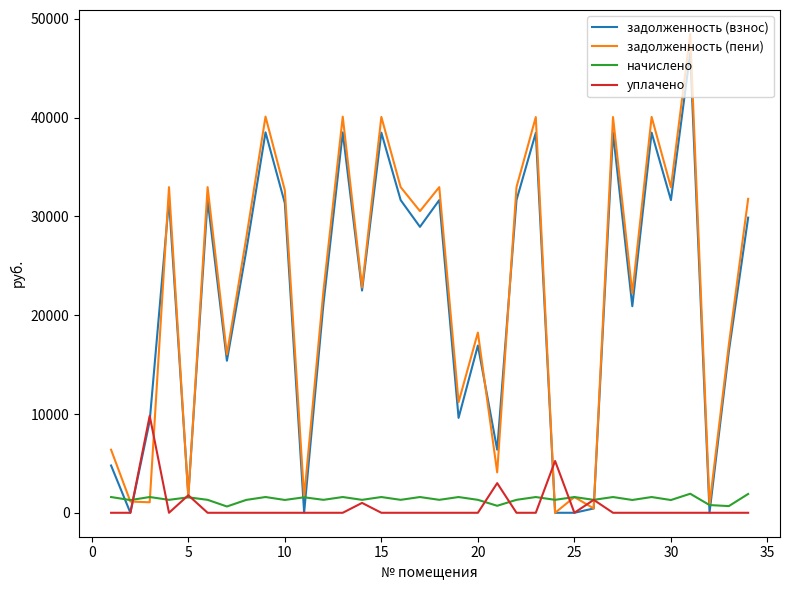

What is the difference between the second highest and second lowest values in the задолженность (взнос) series?

38518.1